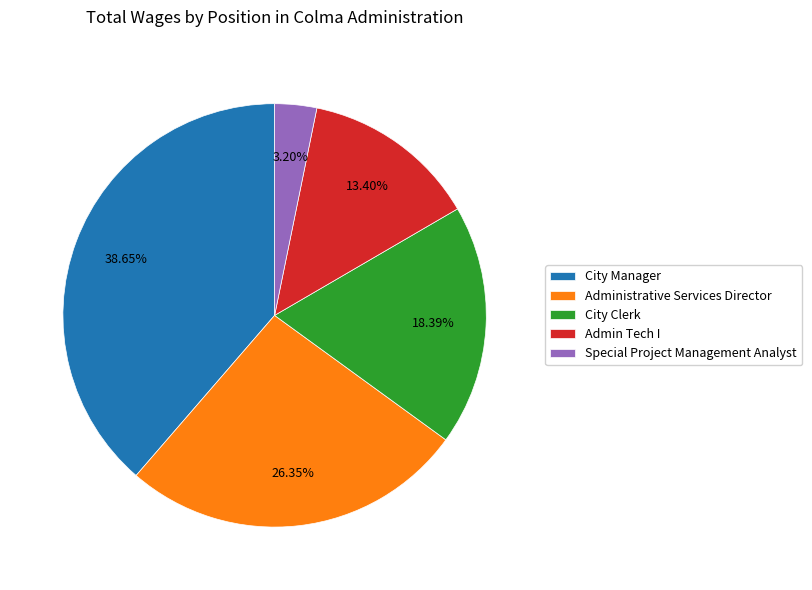

Is the sum of City Clerk and Admin Tech I greater than half?

No